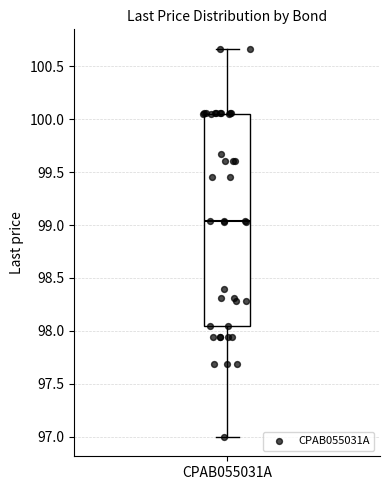

Transcribe this box plot: give where the median line is, the range the box spans, and where the two whiskers end, as read against the y-axis. The values are not printed on the chart, so give them approximately, as read against the axis.

median 99.05, box 98.05 to 100.05, whiskers 97.00 to 100.65